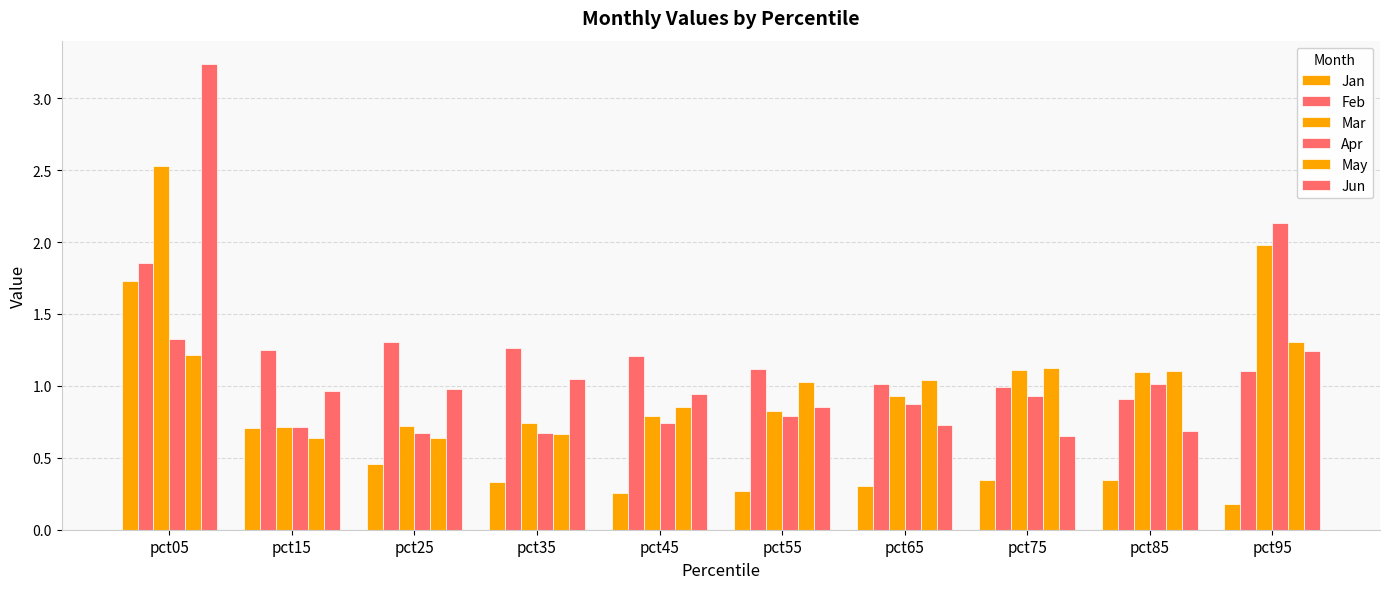

How many bars are there in each group?

6